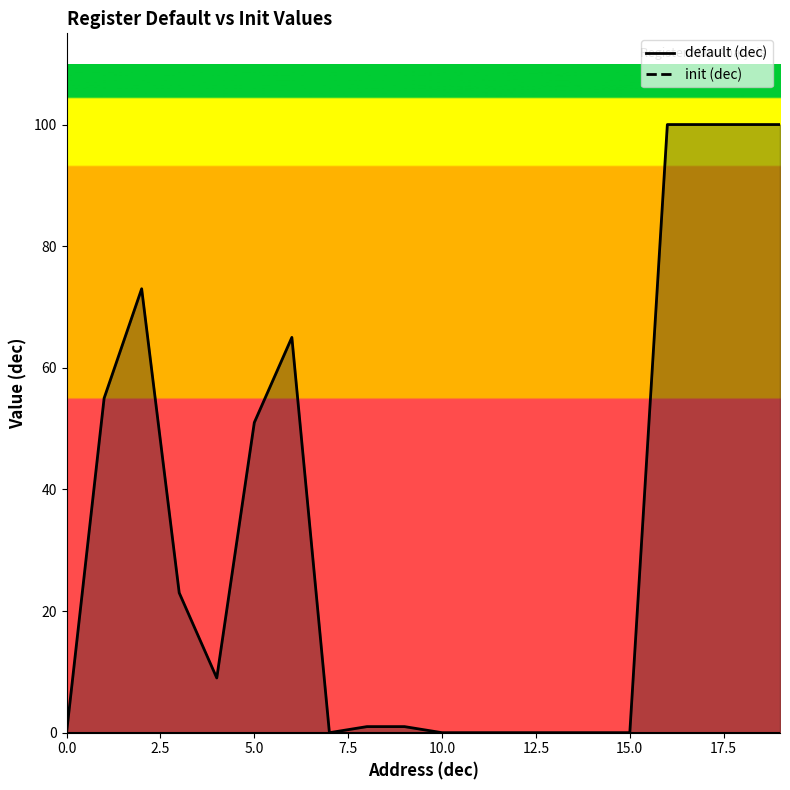

How many points are lower than both their immediate neighbors (excluding endpoints)?

2